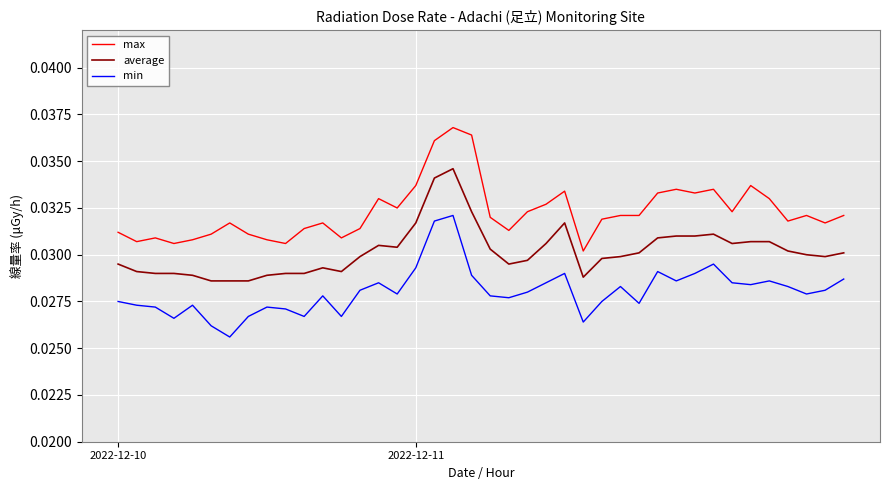

At how many categories does at least one series exceed 0?

40